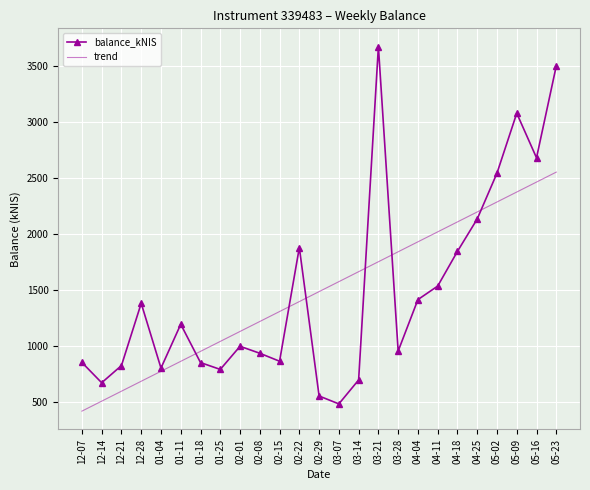

What is the smallest value displayed?

414.3